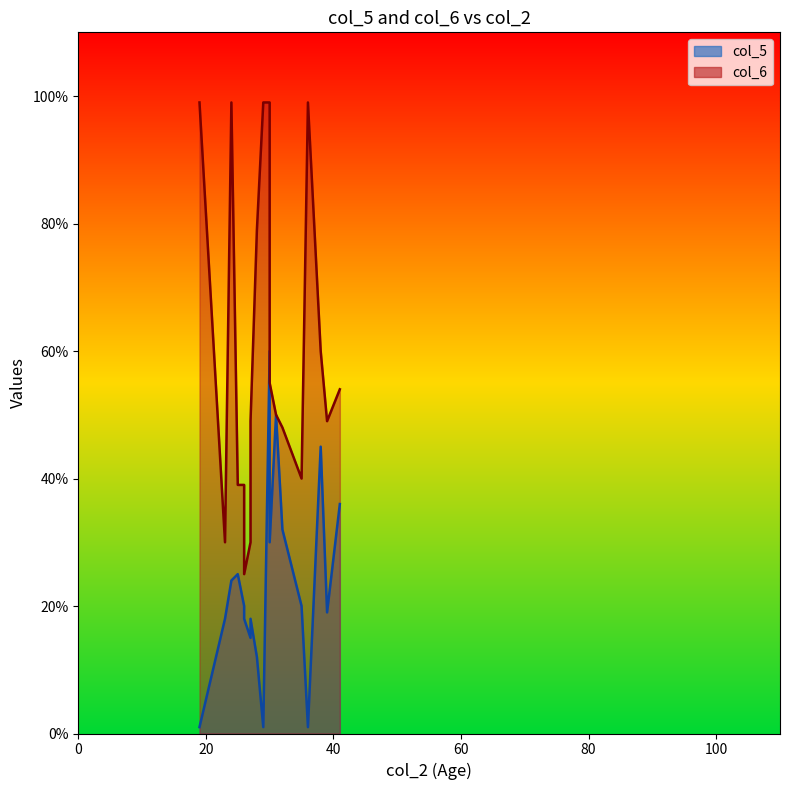

The col_6 series shows 17 at 27. True or false?

False